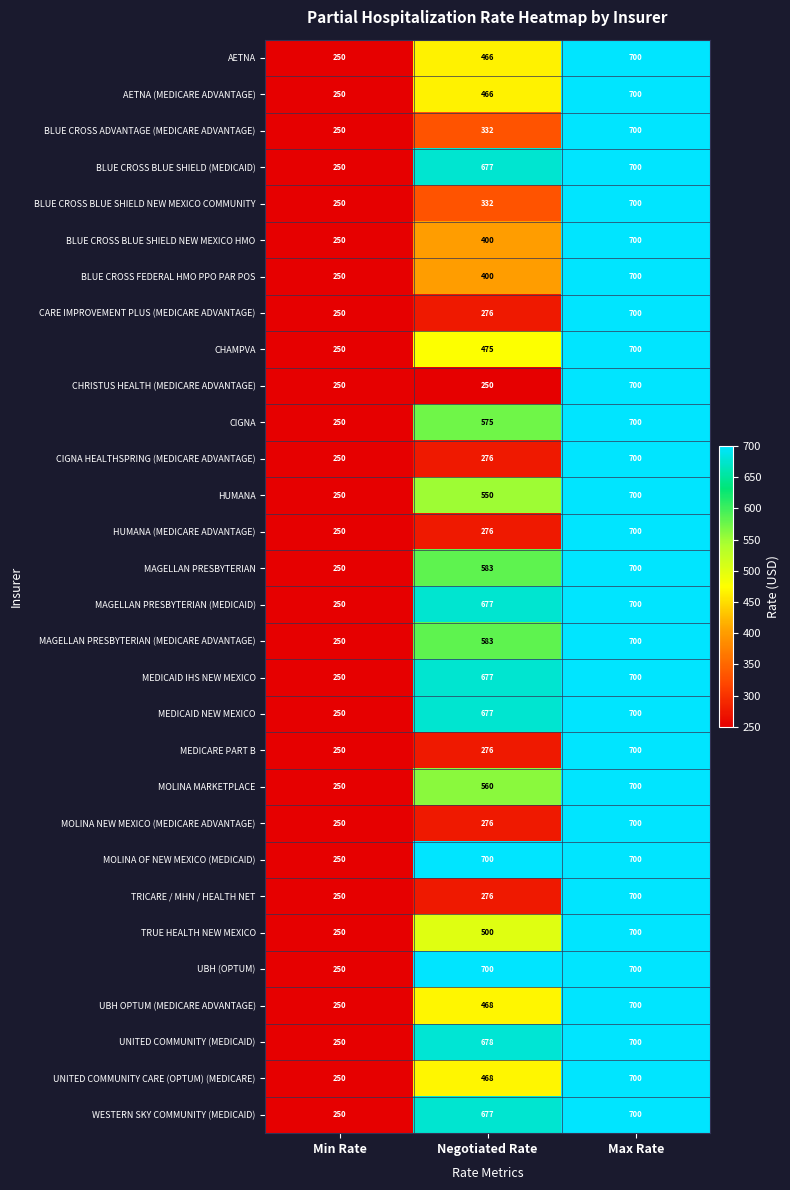

At which label does MEDICAID IHS NEW MEXICO reach its peak?

Max Rate